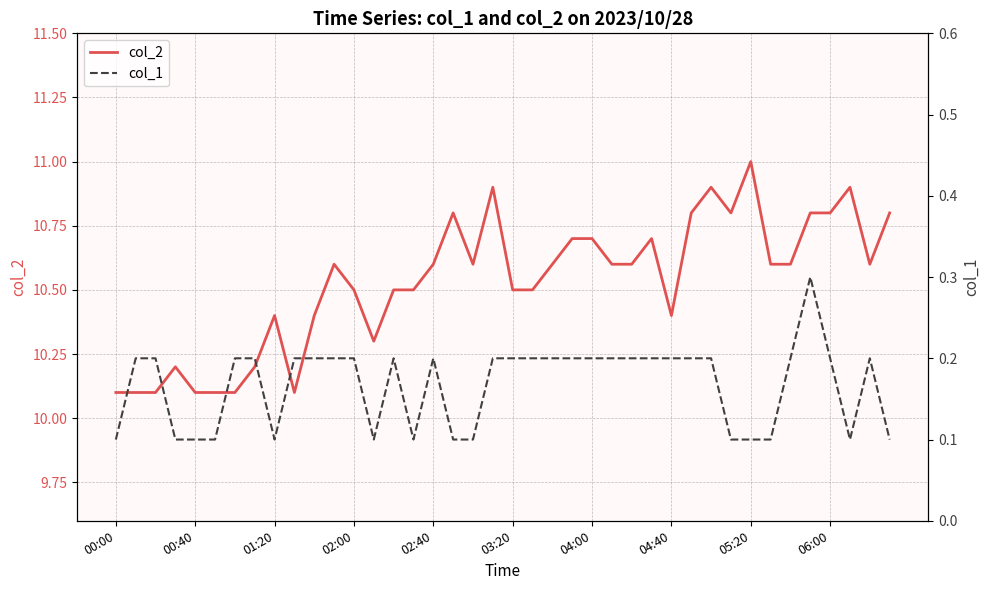

Is it true that col_2 equals 17.1 at 02:40?

False